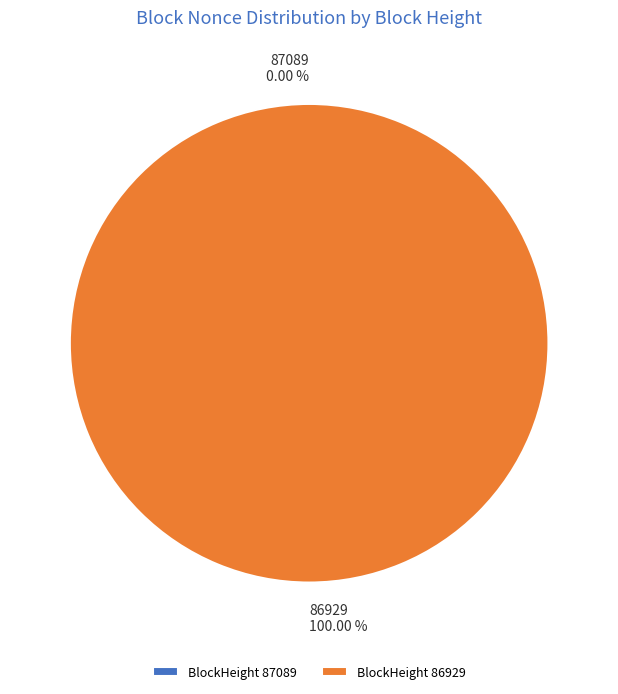

True or false: 87089 accounts for 12% of the total.

False